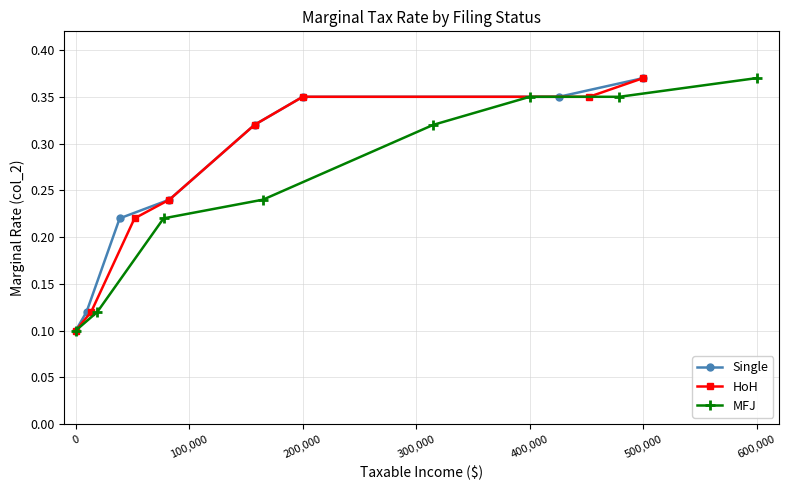

Does the chart have visible grid lines?

Yes